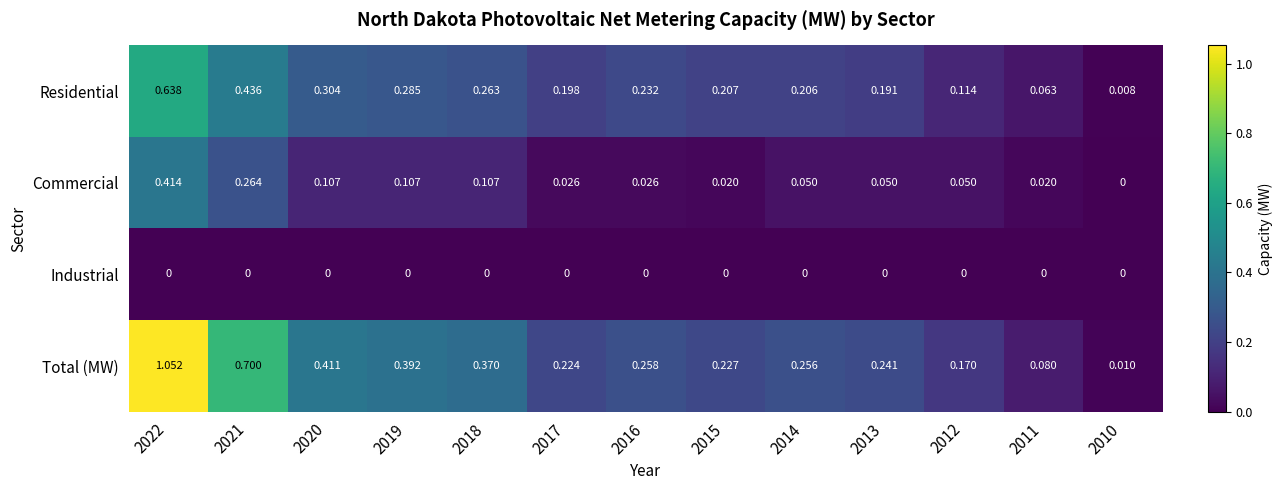

Rank the series by their average value, from highest to lowest.

Total (MW), Residential, Commercial, Industrial